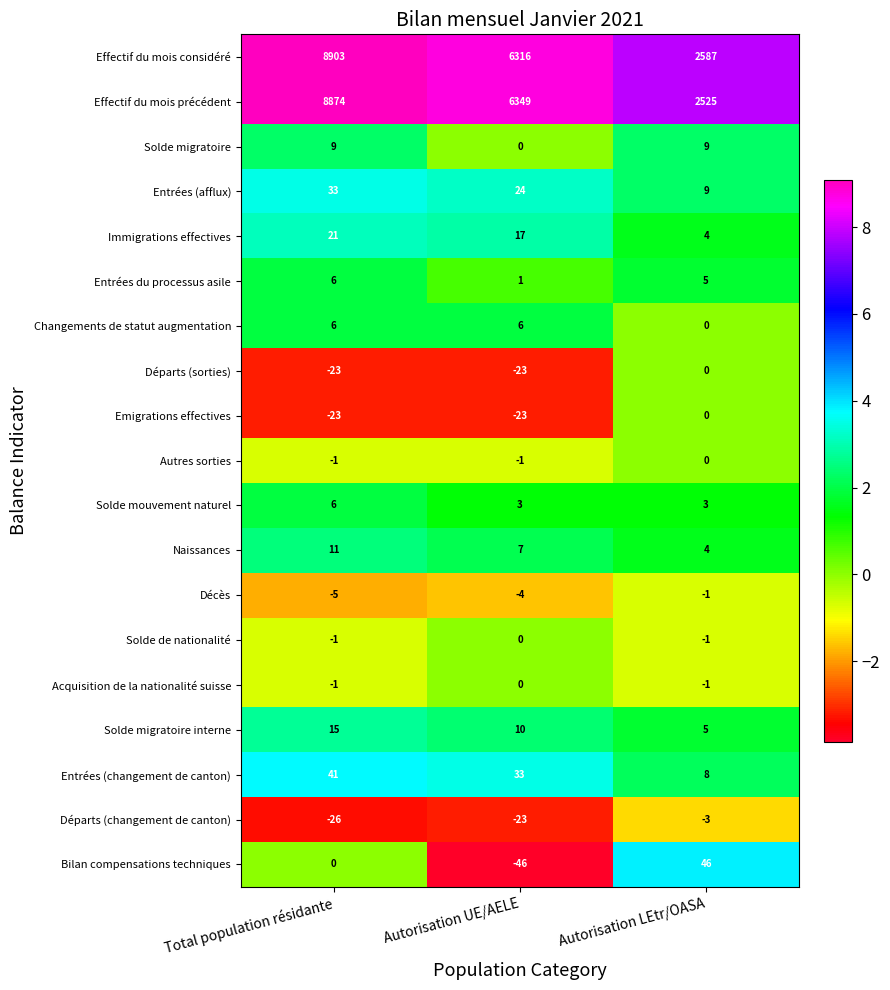

True or false: Solde migratoire has a value of 9 at Autorisation LEtr/OASA.

True